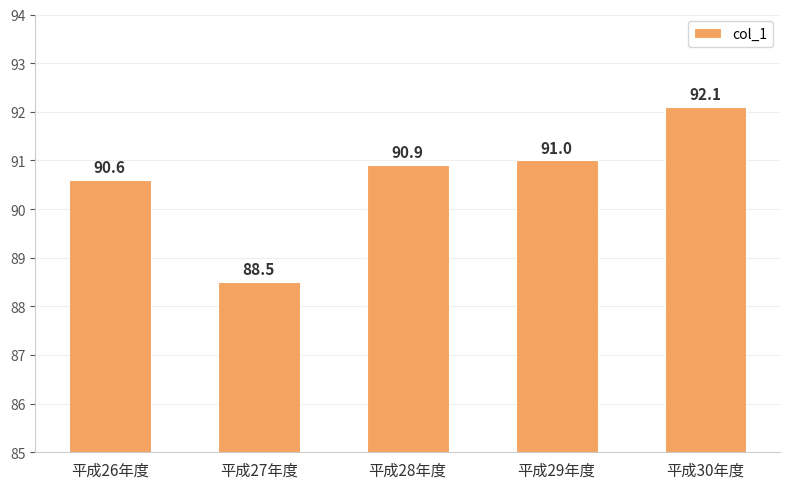

Rank the categories by value from highest to lowest.

平成30年度, 平成29年度, 平成28年度, 平成26年度, 平成27年度